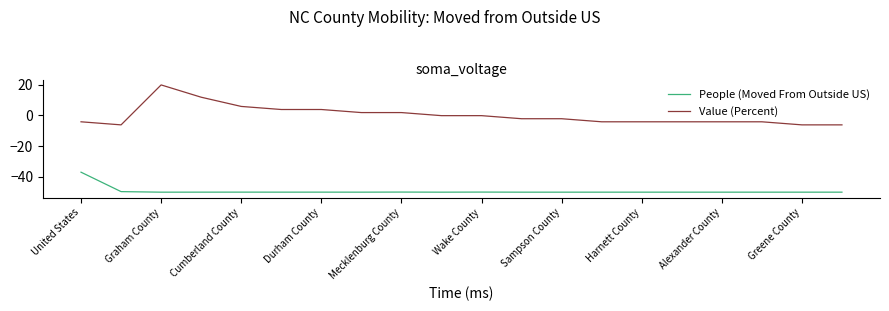

True or false: Value (Percent) and People (Moved From Outside US) cross at least once.

False